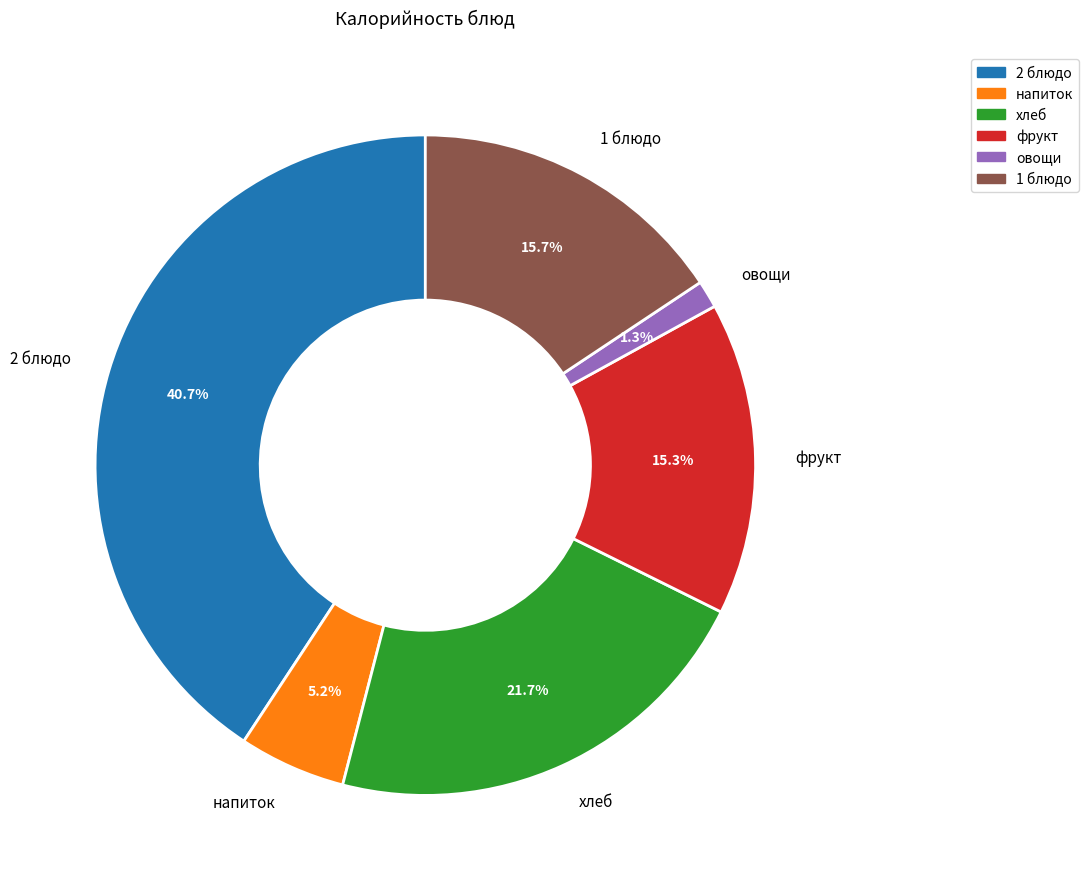

To the nearest percent, what is the difference between the largest and smallest slice percentages?

39%